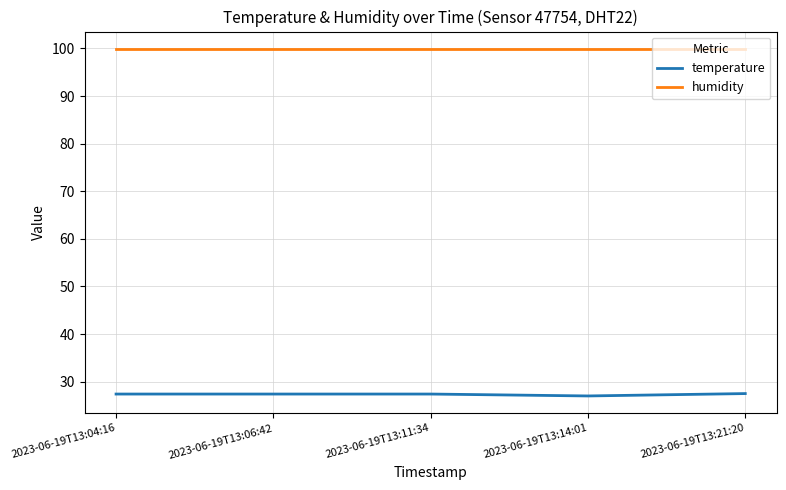

Is this an area chart (filled region under the line)?

No